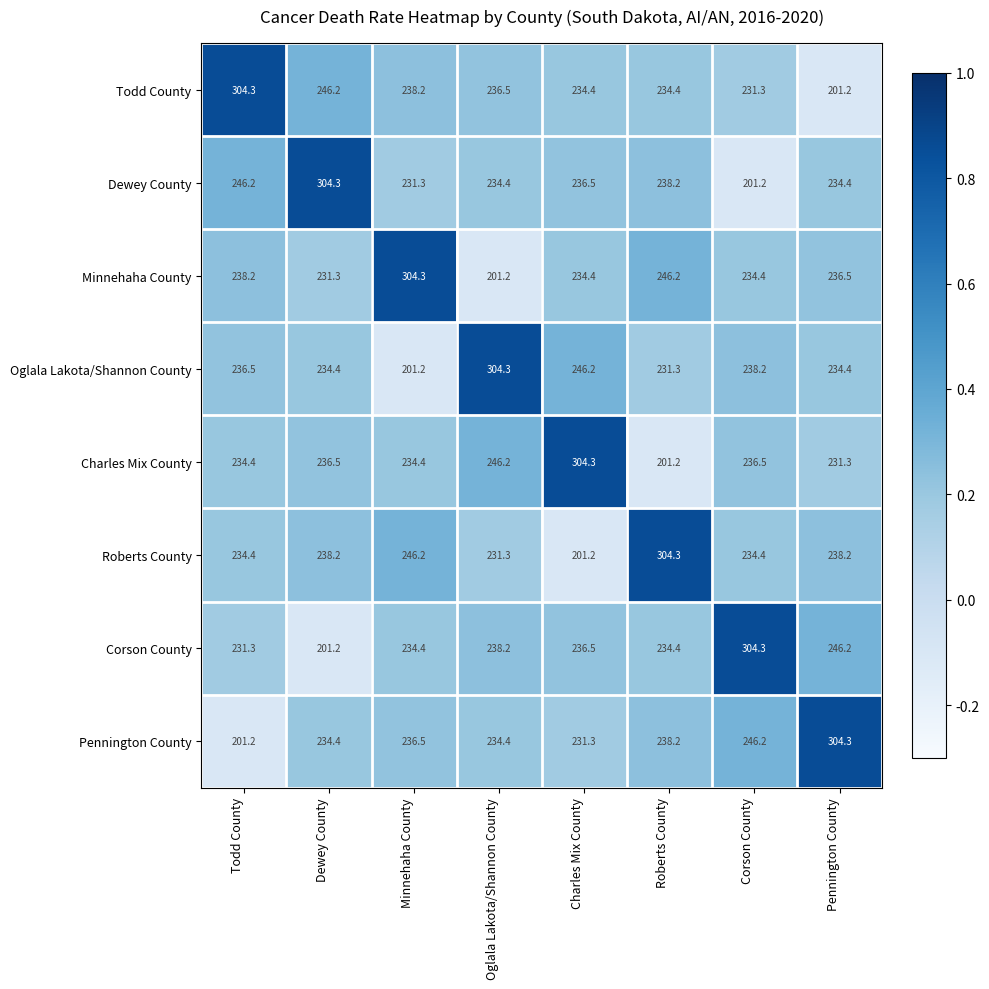

How many series are shown in this chart?

8